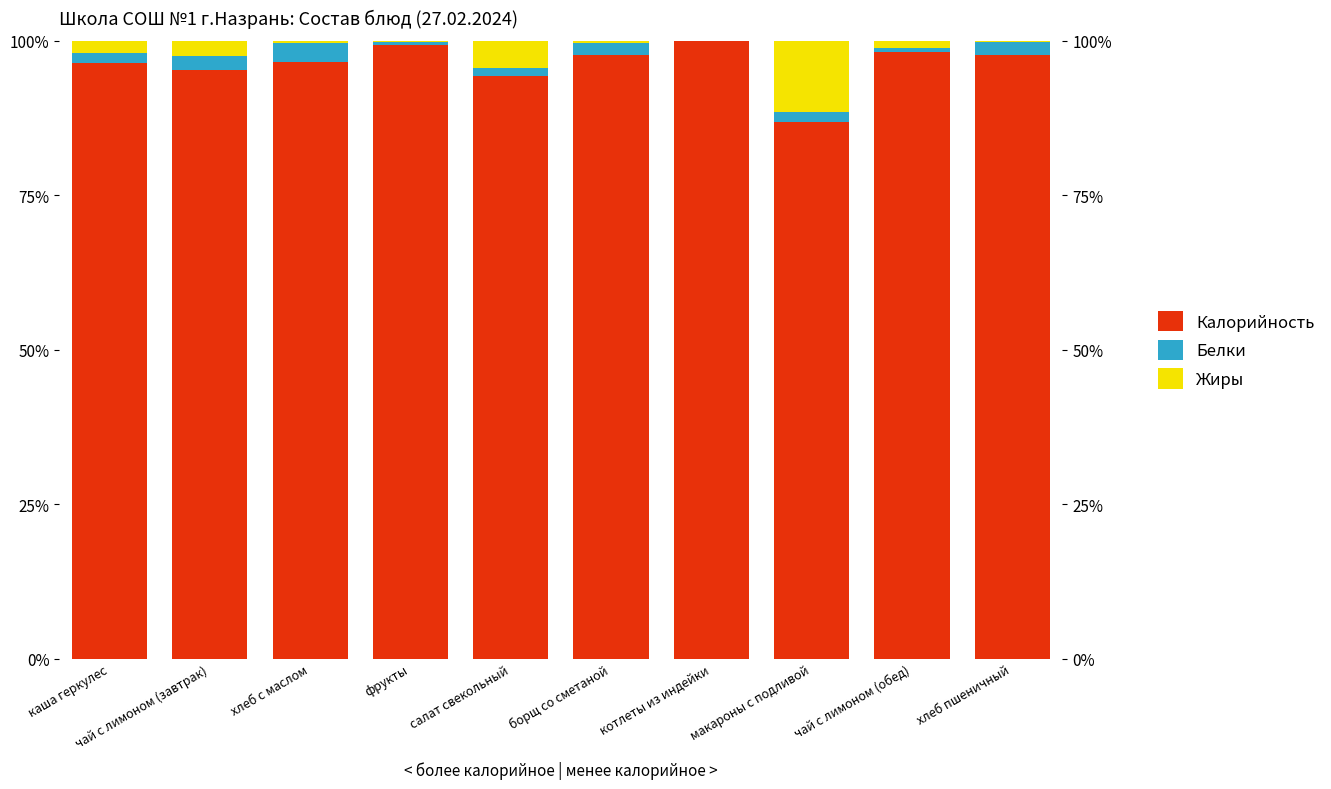

How many data points does each series have?

10